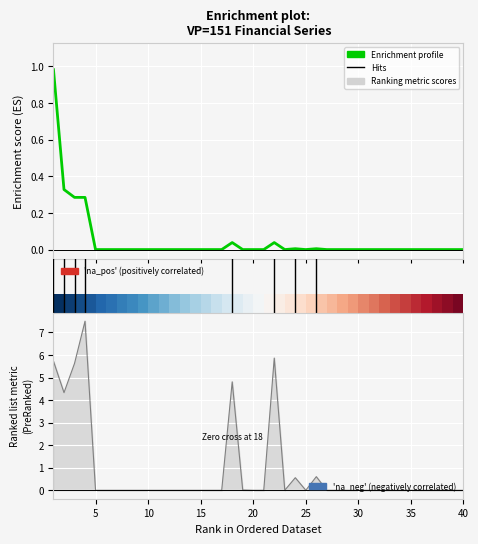

What is the greatest value displayed?

1.0